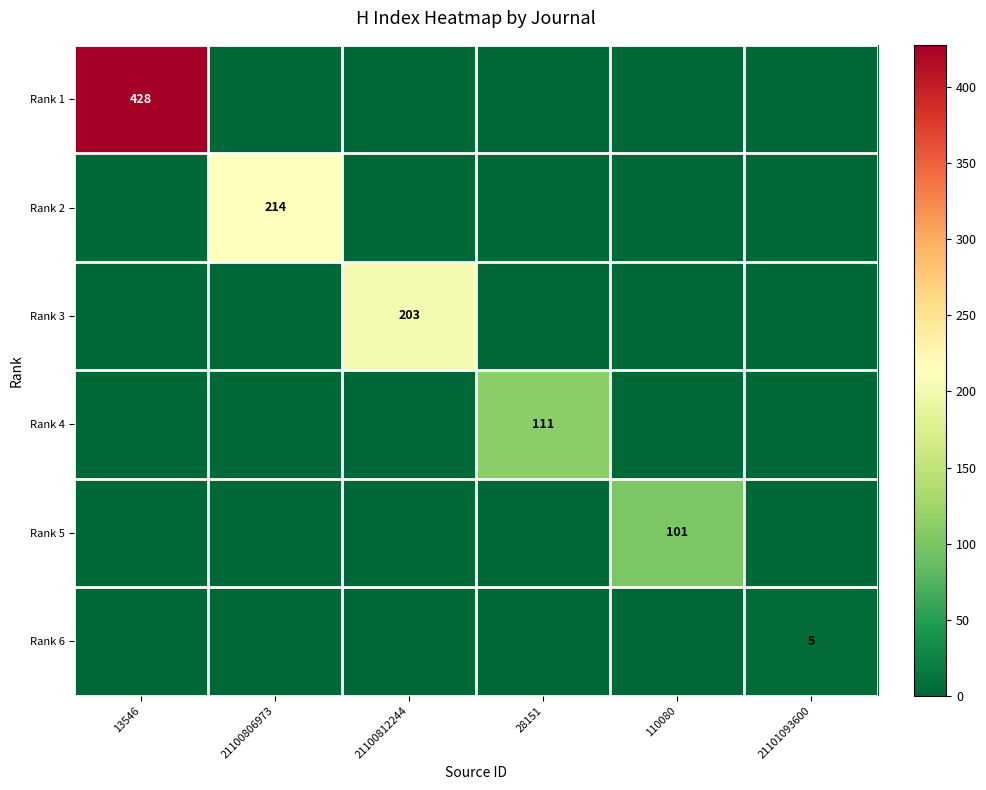

The value of Rank 3 at 21100812244 is 203. True or false?

True